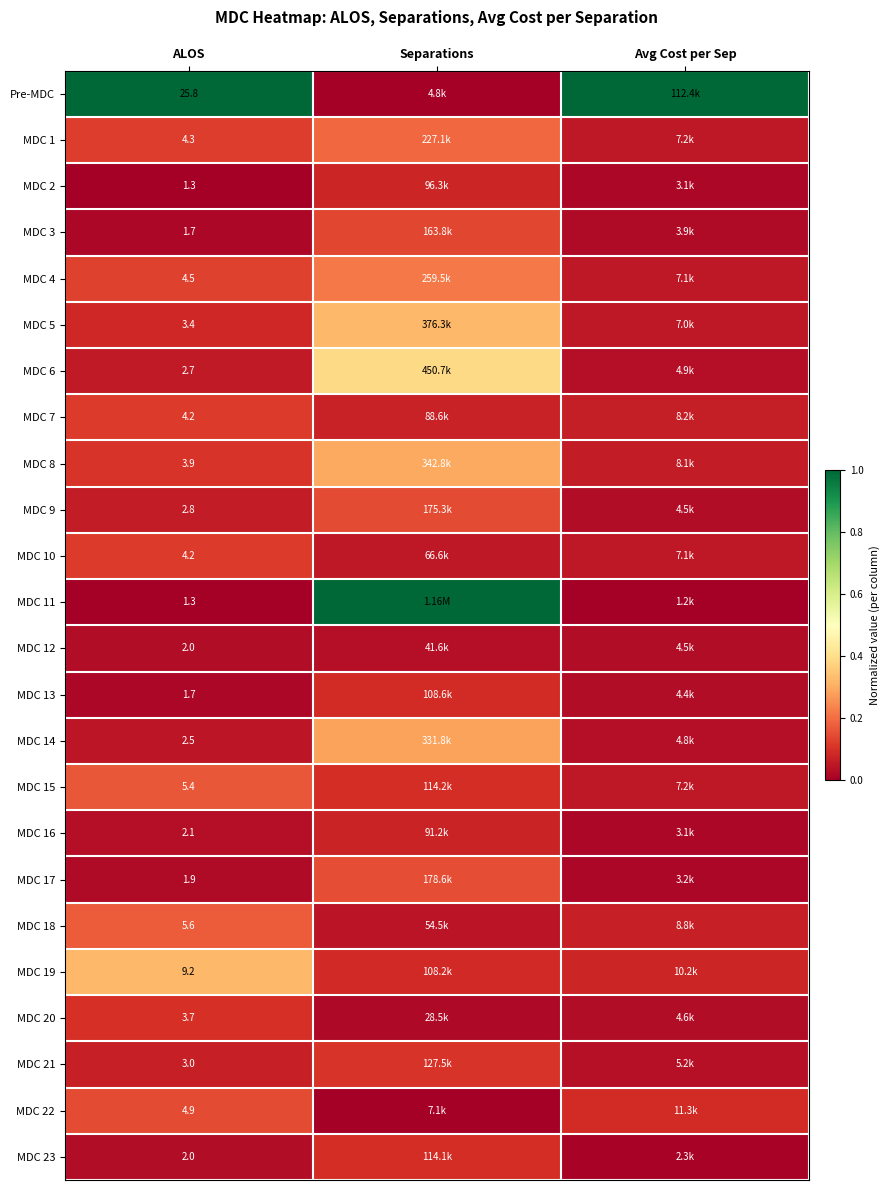

Count the MDC 20 values in the range 0 to 1.

3